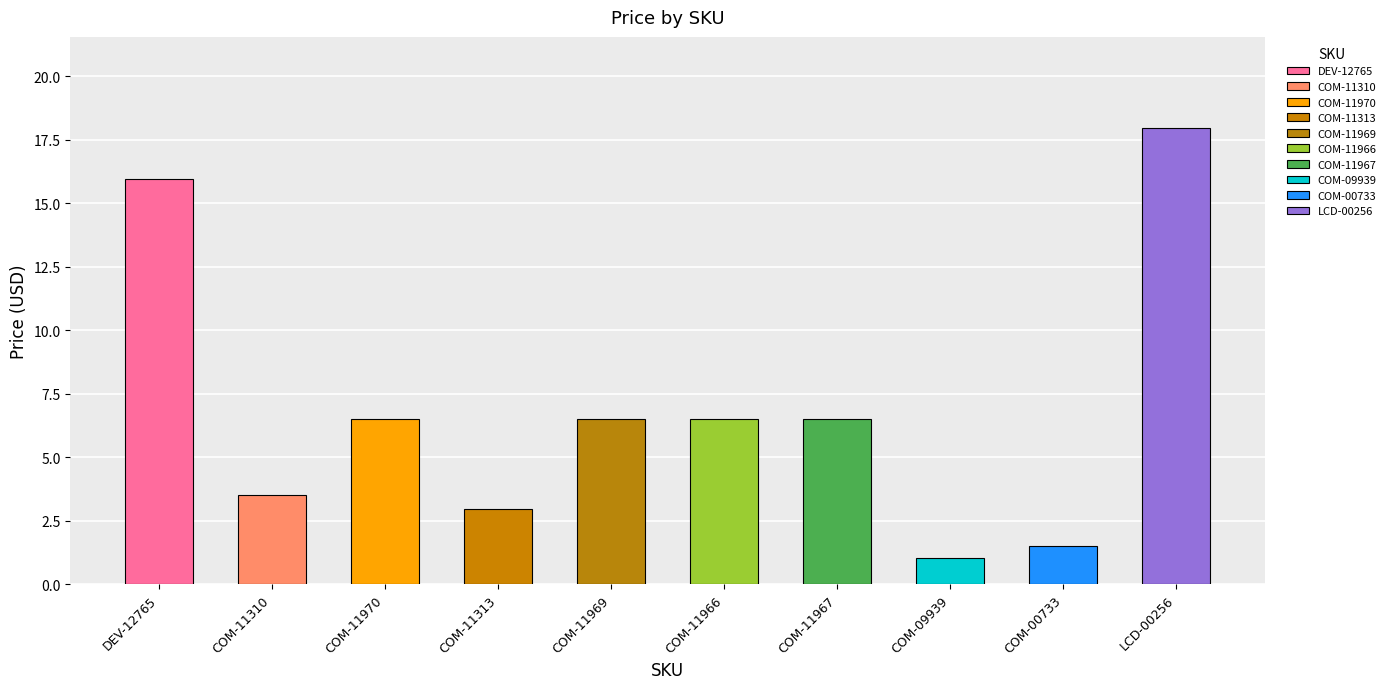

What position from the right is COM-11966?

5